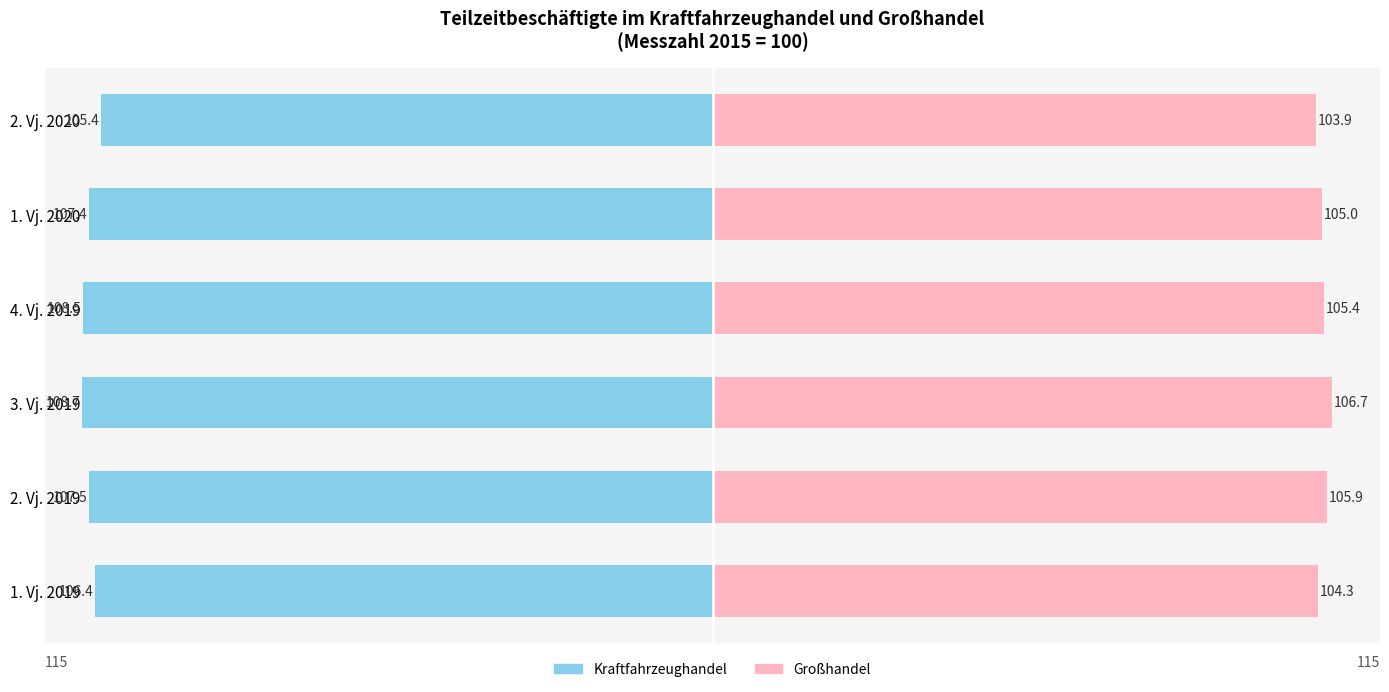

How many values in the Großhandel series exceed 105?

3